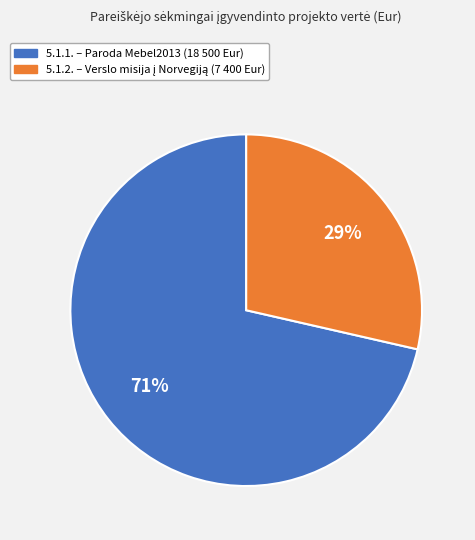

What is the smallest slice in the pie chart?

5.1.2.